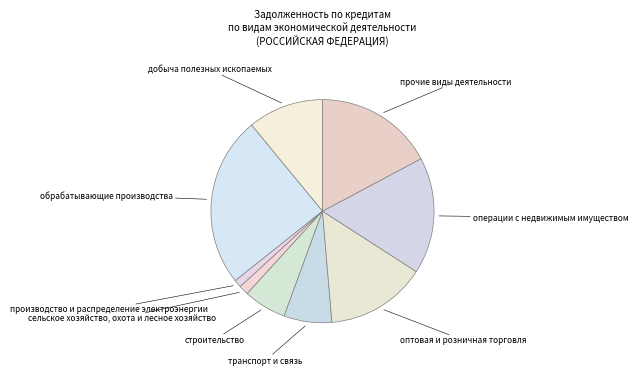

Is the sum of оптовая и розничная торговля and строительство greater than half?

No